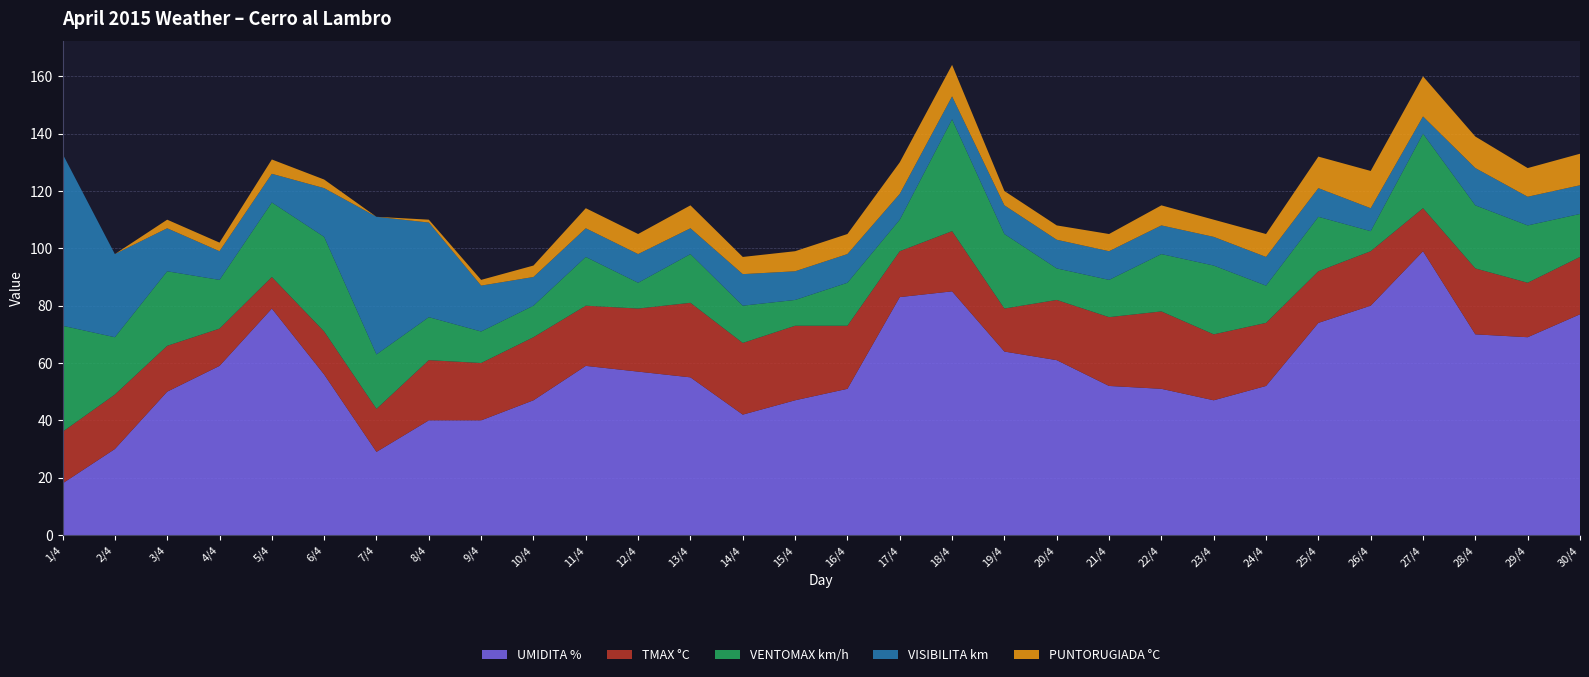

Reading left to right, what are all the values shown in this chart?

UMIDITA %: 1/4=18	2/4=30	3/4=50	4/4=59	5/4=79	6/4=56	7/4=29	8/4=40	9/4=40	10/4=47	11/4=59	12/4=57	13/4=55	14/4=42	15/4=47	16/4=51	17/4=83	18/4=85	19/4=64	20/4=61	21/4=52	22/4=51	23/4=47	24/4=52	25/4=74	26/4=80	27/4=99	28/4=70	29/4=69	30/4=77
TMAX °C: 1/4=18	2/4=19	3/4=16	4/4=13	5/4=11	6/4=15	7/4=15	8/4=21	9/4=20	10/4=22	11/4=21	12/4=22	13/4=26	14/4=25	15/4=26	16/4=22	17/4=16	18/4=21	19/4=15	20/4=21	21/4=24	22/4=27	23/4=23	24/4=22	25/4=18	26/4=19	27/4=15	28/4=23	29/4=19	30/4=20
VENTOMAX km/h: 1/4=37	2/4=20	3/4=26	4/4=17	5/4=26	6/4=33	7/4=19	8/4=15	9/4=11	10/4=11	11/4=17	12/4=9	13/4=17	14/4=13	15/4=9	16/4=15	17/4=11	18/4=39	19/4=26	20/4=11	21/4=13	22/4=20	23/4=24	24/4=13	25/4=19	26/4=7	27/4=26	28/4=22	29/4=20	30/4=15
VISIBILITA km: 1/4=60	2/4=29	3/4=15	4/4=10	5/4=10	6/4=17	7/4=48	8/4=33	9/4=16	10/4=10	11/4=10	12/4=10	13/4=9	14/4=11	15/4=10	16/4=10	17/4=9	18/4=8	19/4=10	20/4=10	21/4=10	22/4=10	23/4=10	24/4=10	25/4=10	26/4=8	27/4=6	28/4=13	29/4=10	30/4=10
PUNTORUGIADA °C: 1/4=0	2/4=0	3/4=3	4/4=3	5/4=5	6/4=3	7/4=0	8/4=1	9/4=2	10/4=4	11/4=7	12/4=7	13/4=8	14/4=6	15/4=7	16/4=7	17/4=11	18/4=11	19/4=5	20/4=5	21/4=6	22/4=7	23/4=6	24/4=8	25/4=11	26/4=13	27/4=14	28/4=11	29/4=10	30/4=11